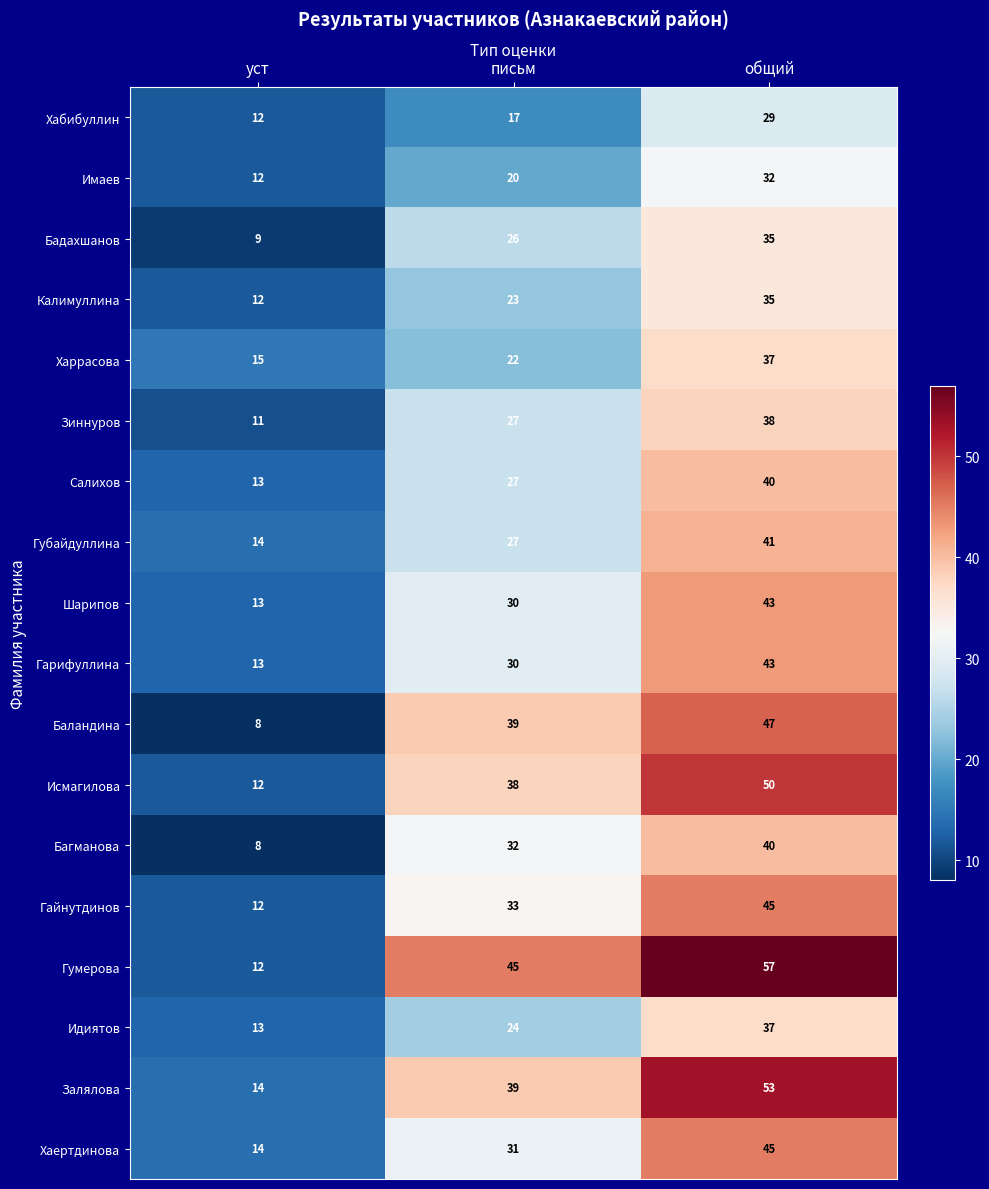

Between уст and письм, which series saw the biggest shift?

Гумерова